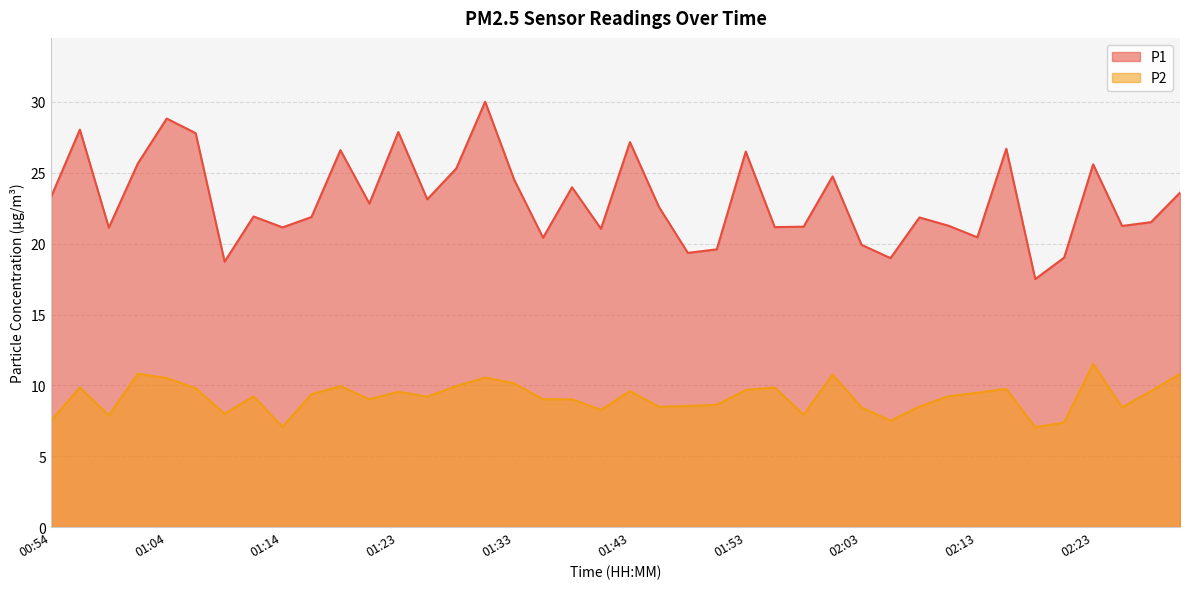

Reading right to left, transcribe all the data shown in this chart.

P1: 23.6	21.5	21.2	25.6	19.0	17.5	26.7	20.4	21.3	21.9	19.0	19.9	24.8	21.2	21.2	26.5	19.6	19.4	22.6	27.2	21.1	24.0	20.4	24.5	30.0	25.3	23.1	27.9	22.8	26.6	21.9	21.1	21.9	18.7	27.8	28.8	25.6	21.1	28.1	23.3
P2: 10.8	9.6	8.4	11.5	7.4	7.0	9.8	9.5	9.2	8.5	7.5	8.4	10.8	7.9	9.8	9.7	8.6	8.6	8.5	9.6	8.3	9.0	9.0	10.2	10.6	9.9	9.2	9.6	9.0	9.9	9.4	7.1	9.2	8.0	9.8	10.5	10.8	7.9	9.8	7.5